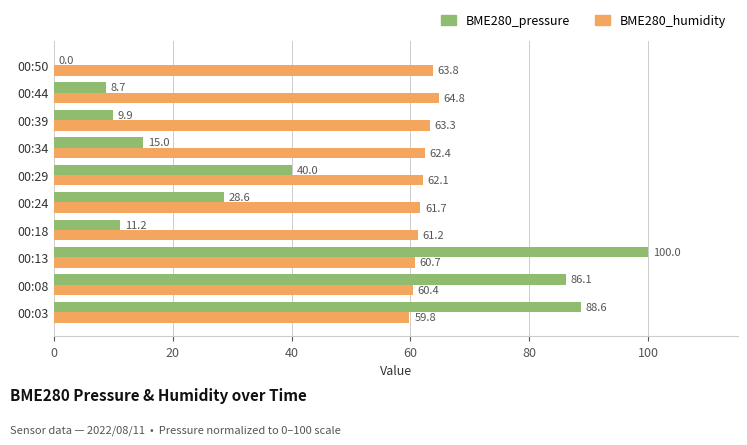

How many values in the BME280_humidity series exceed 62?

5